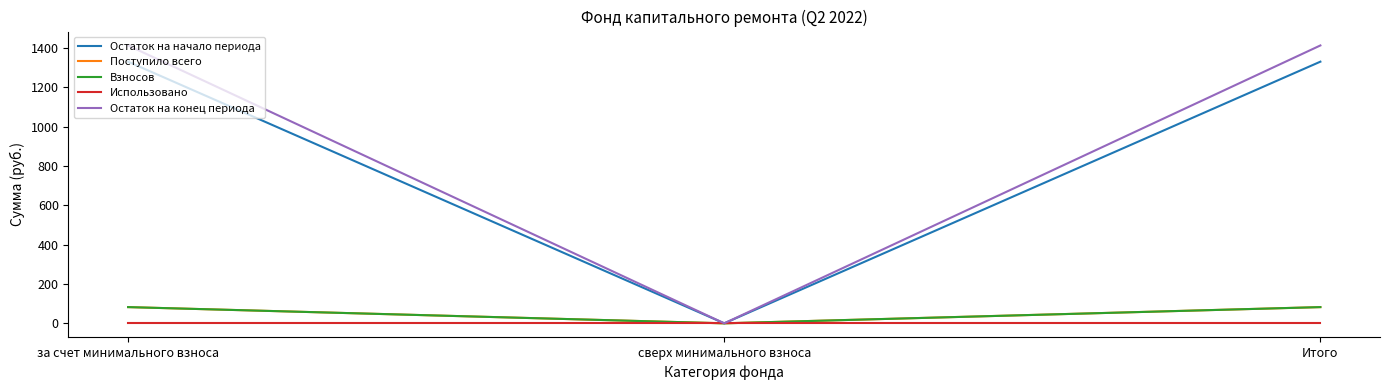

Does the chart have visible grid lines?

No